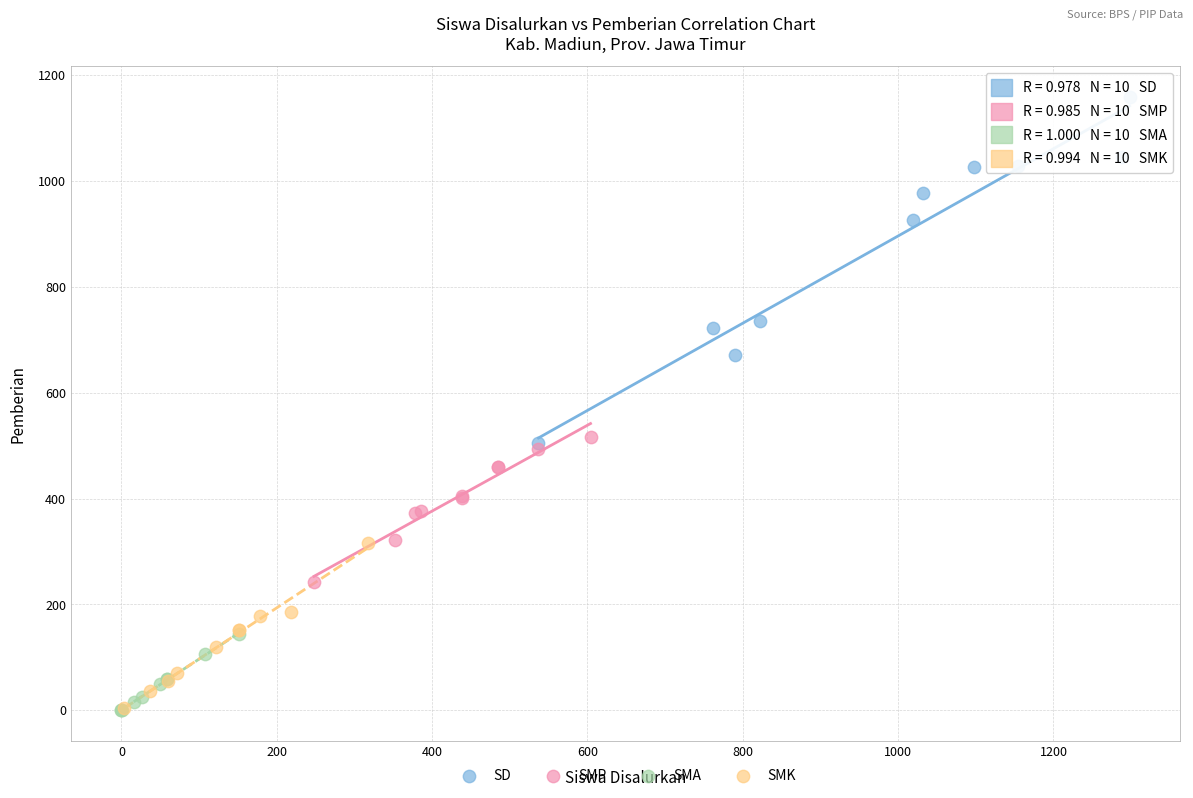

Which series has the largest Y range (max minus min)?

SD